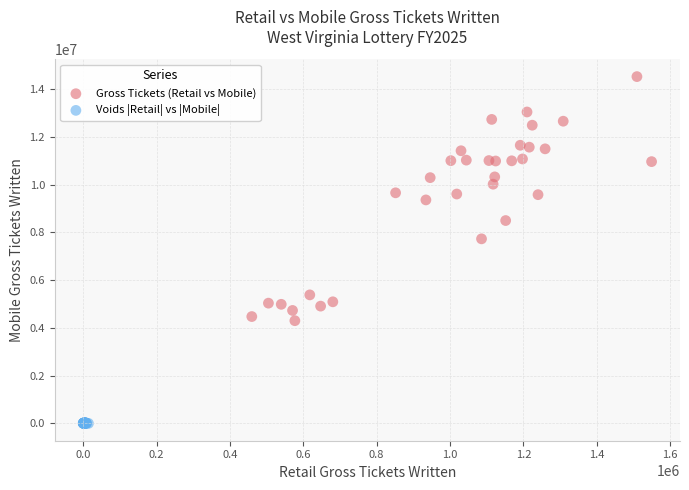

Which series contains the lowest Y value?

Voids |Retail| vs |Mobile|